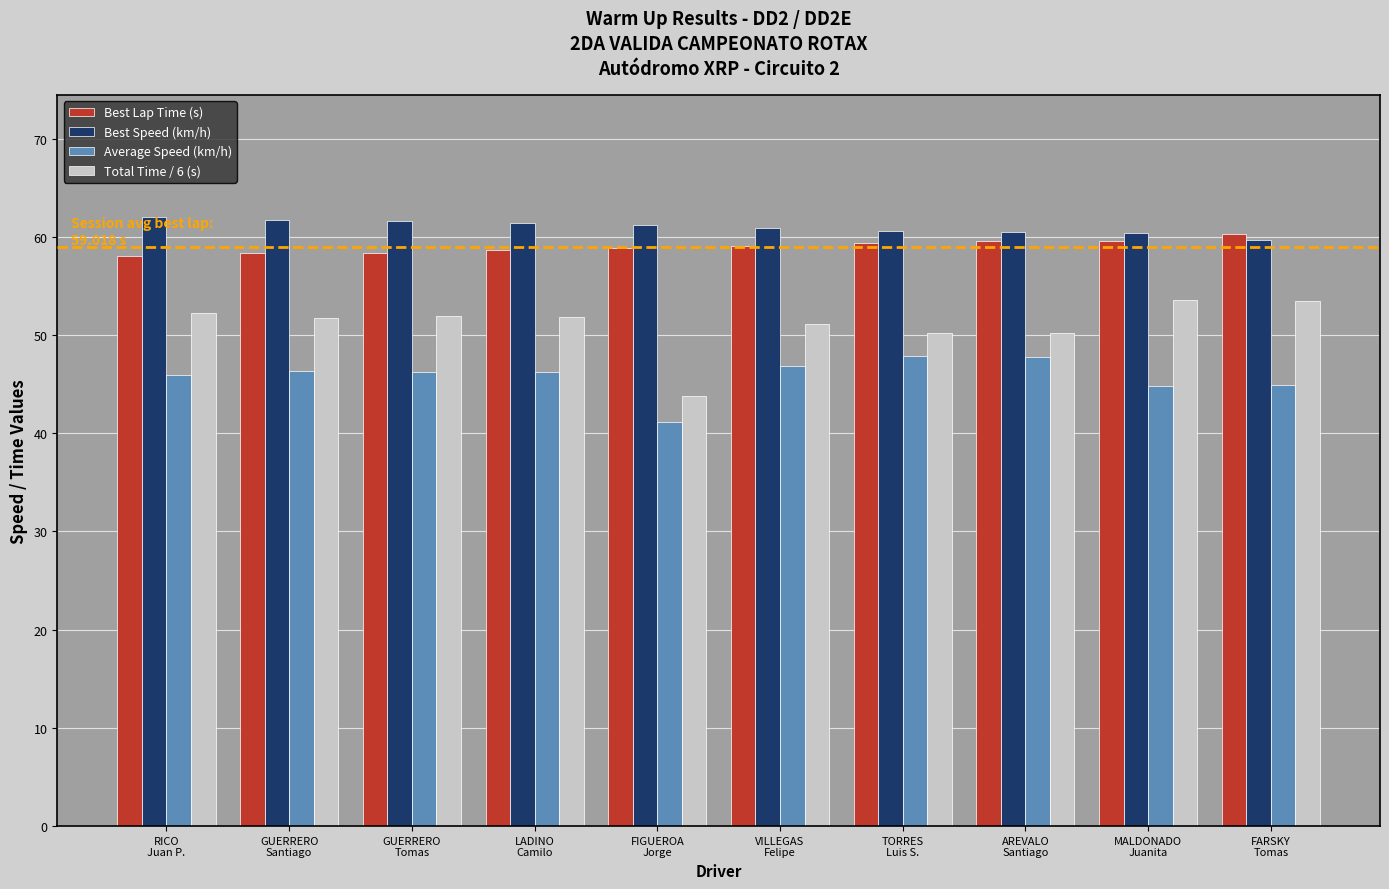

Which series has the widest spread of values?

Total Time / 6 (s)